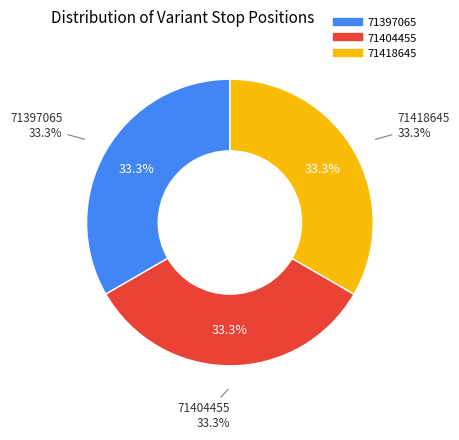

What percentage is the 71418645 slice, to the nearest percent?

33%